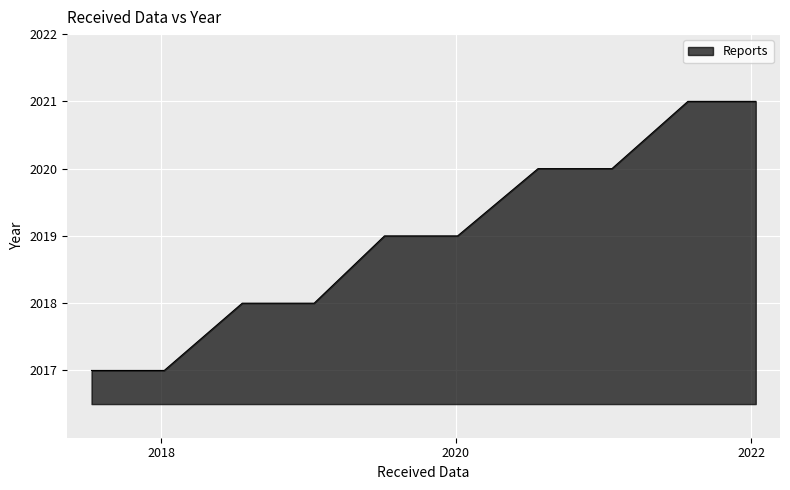

What is the smallest value displayed?

2017